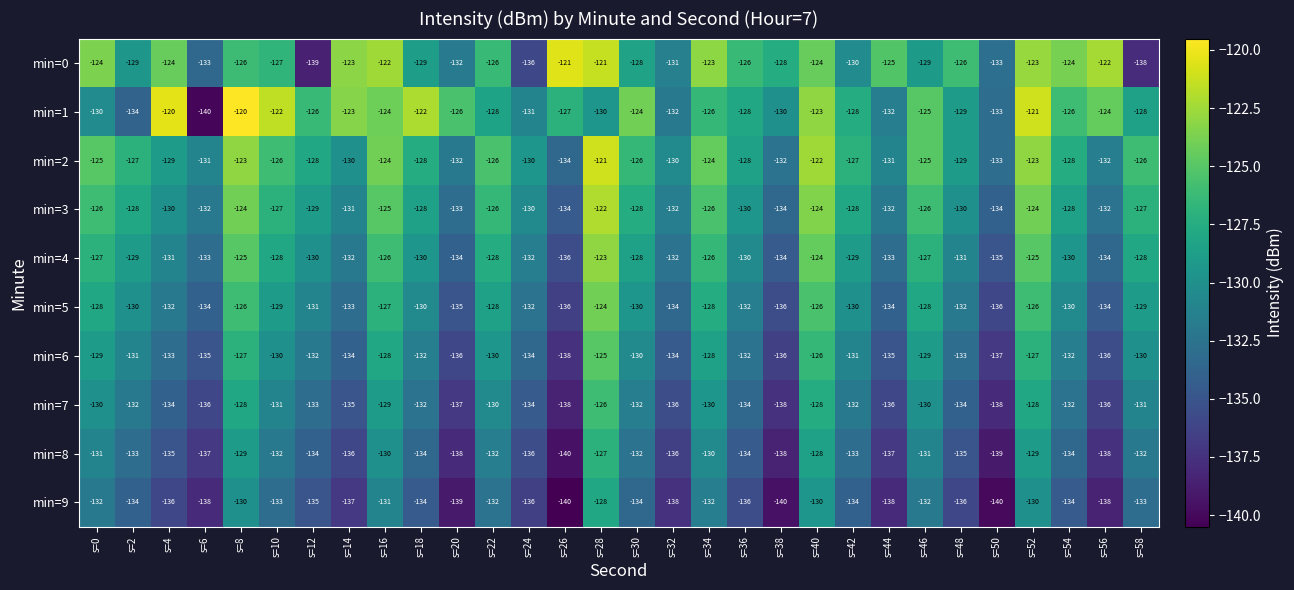

What is the average value of the min=5 series?

-131